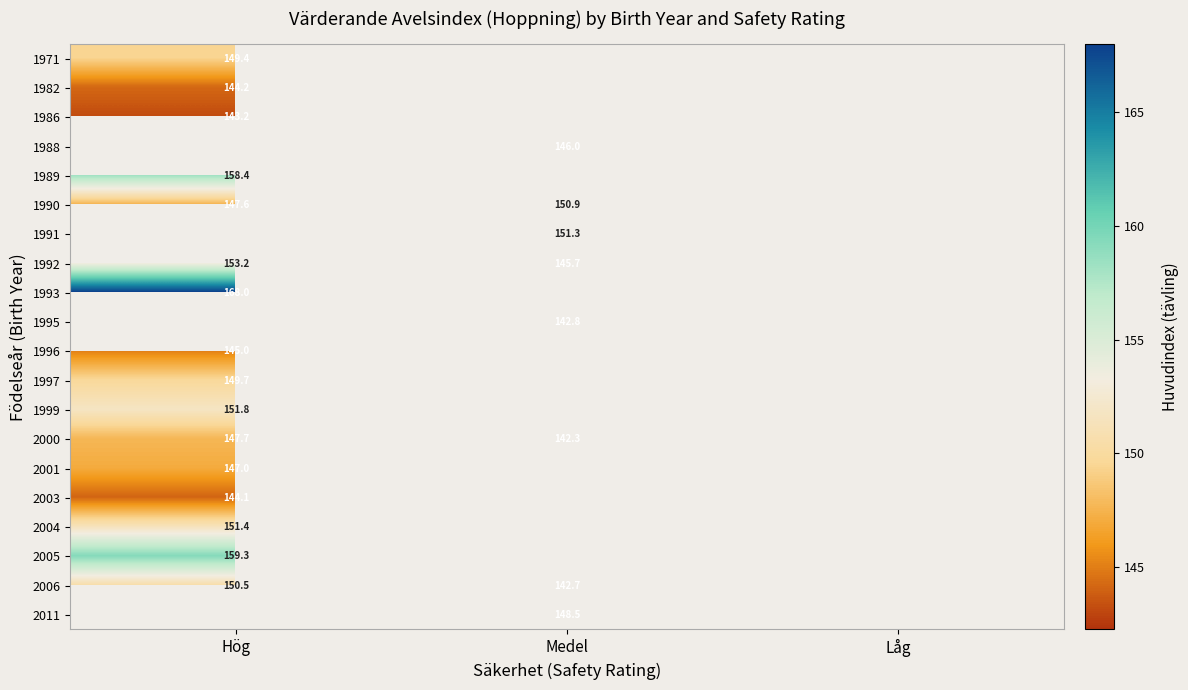

How many values in the 1990 series exceed 150?

1